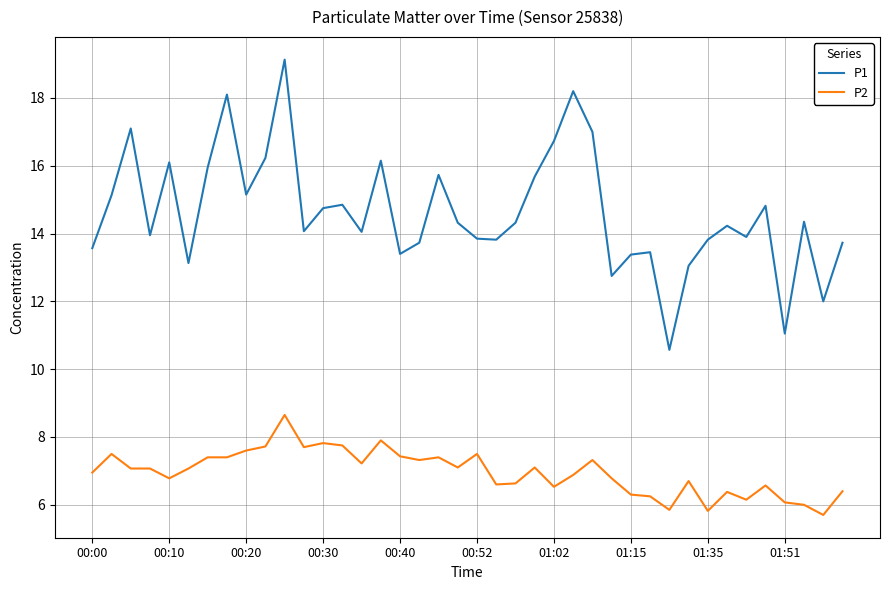

Rank the series by their maximum value, from highest to lowest.

P1, P2